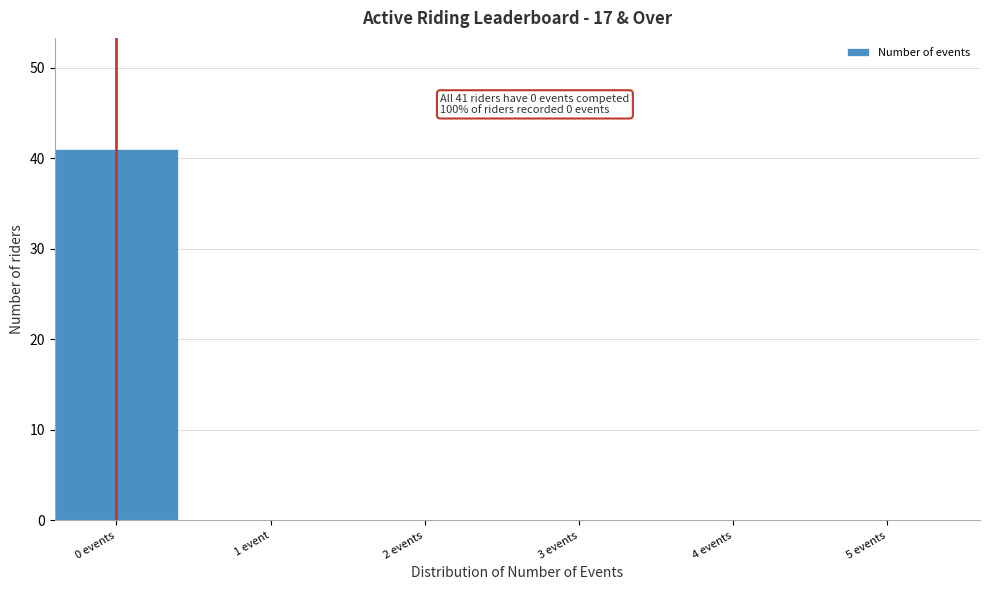

Reading left to right, list all the values displayed in this chart.

0 events=41	1 event=0	2 events=0	3 events=0	4 events=0	5 events=0